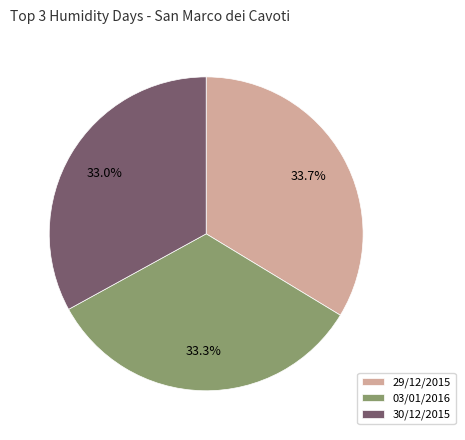

To the nearest percent, what portion does 29/12/2015 represent?

34%